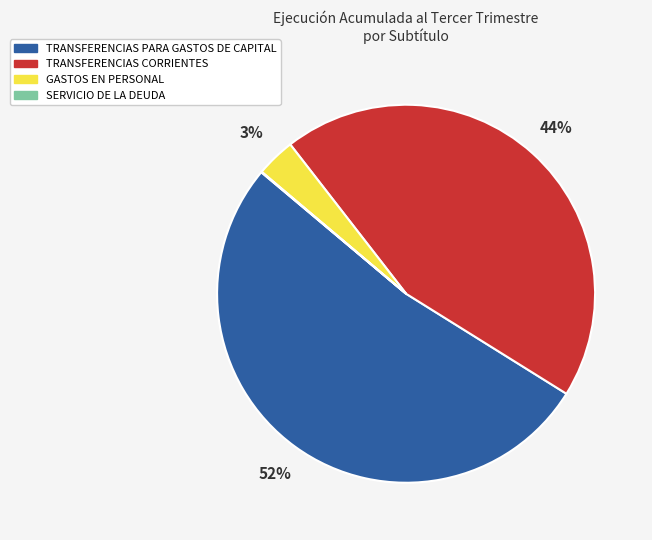

To the nearest percent, what portion does TRANSFERENCIAS CORRIENTES represent?

44%